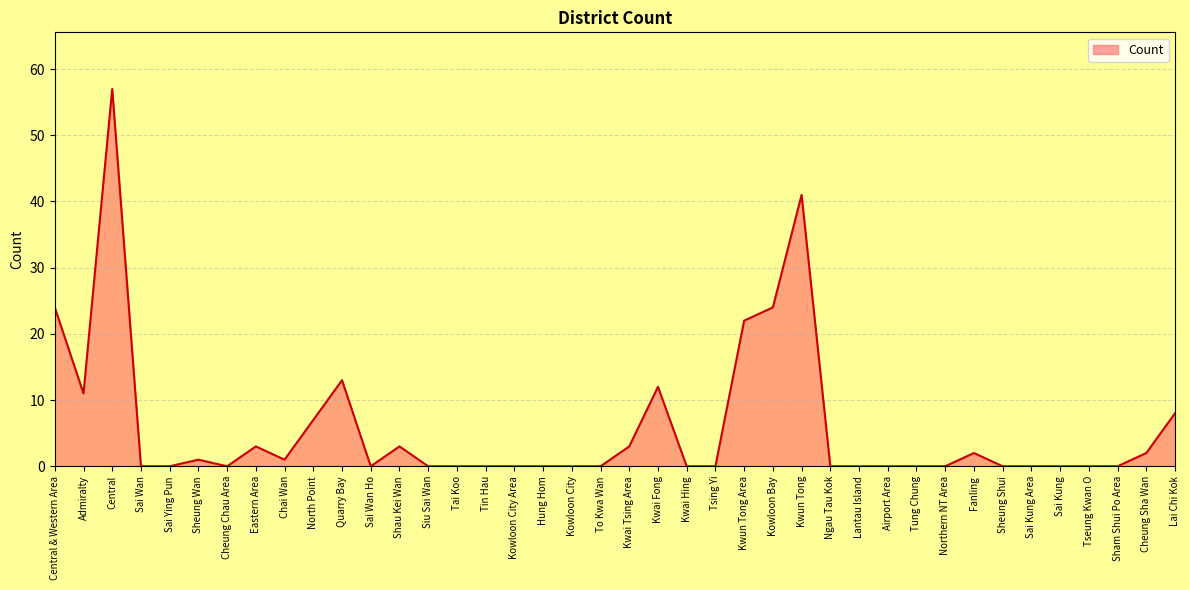

Which label corresponds to the largest value in the chart?

Central